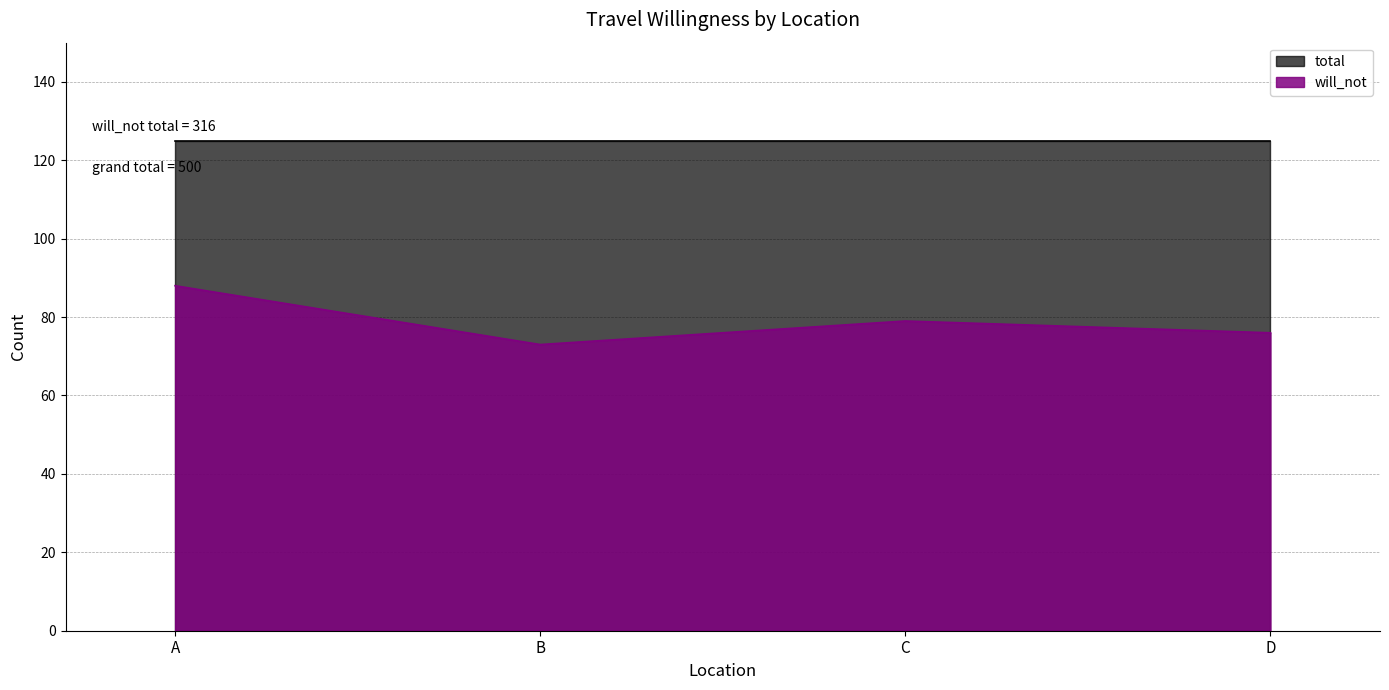

How many lines are shown in the chart?

2